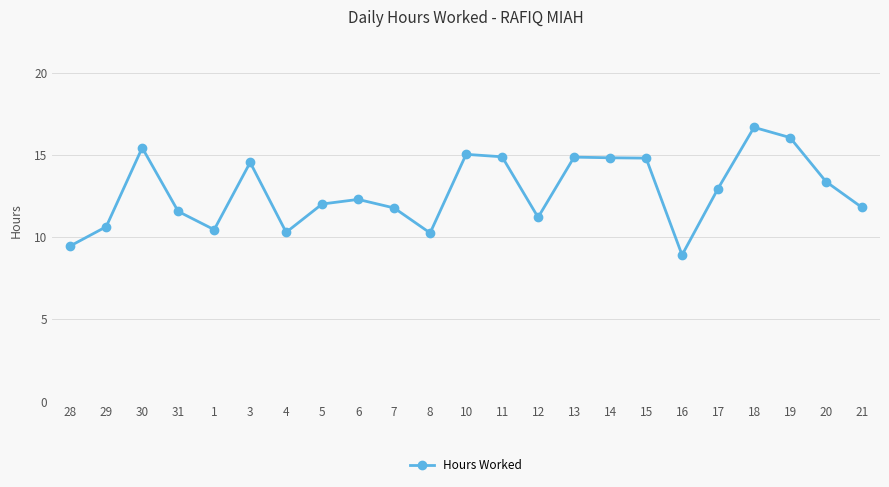

True or false: the data has more than 1 interior local peaks.

True